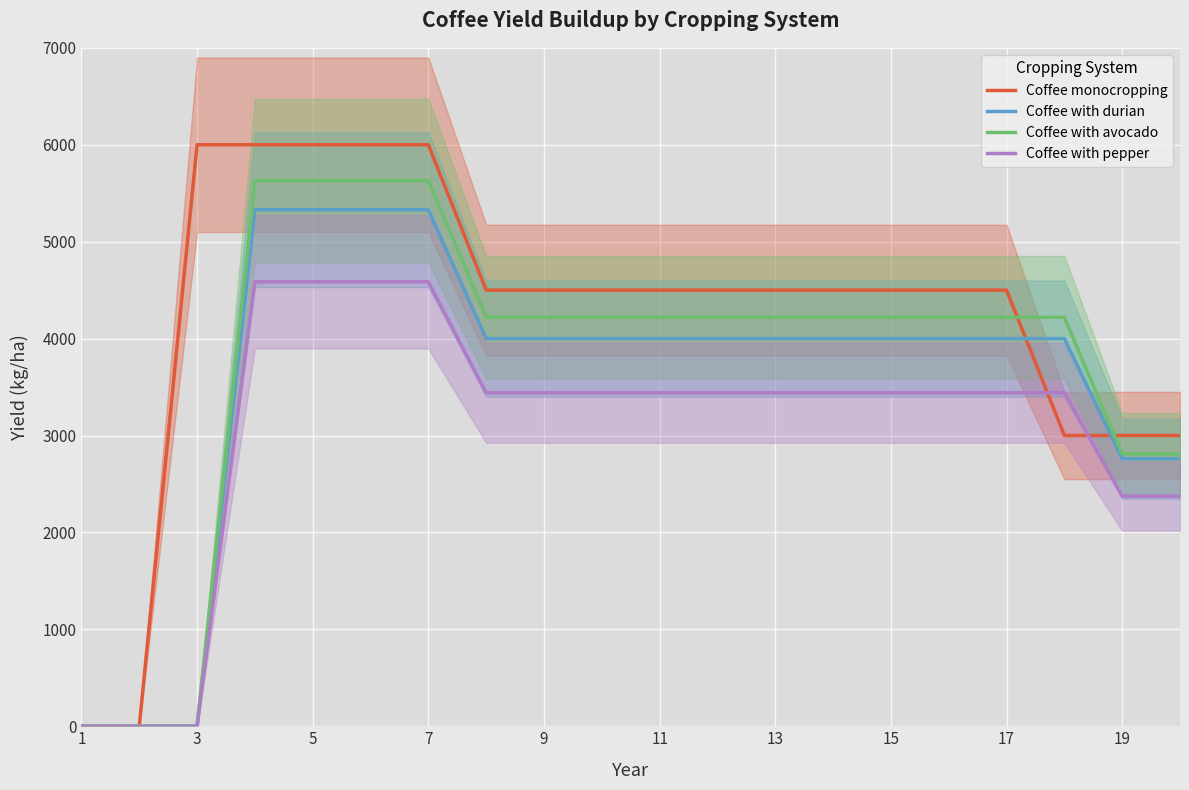

Is this an area chart (filled region under the line)?

No